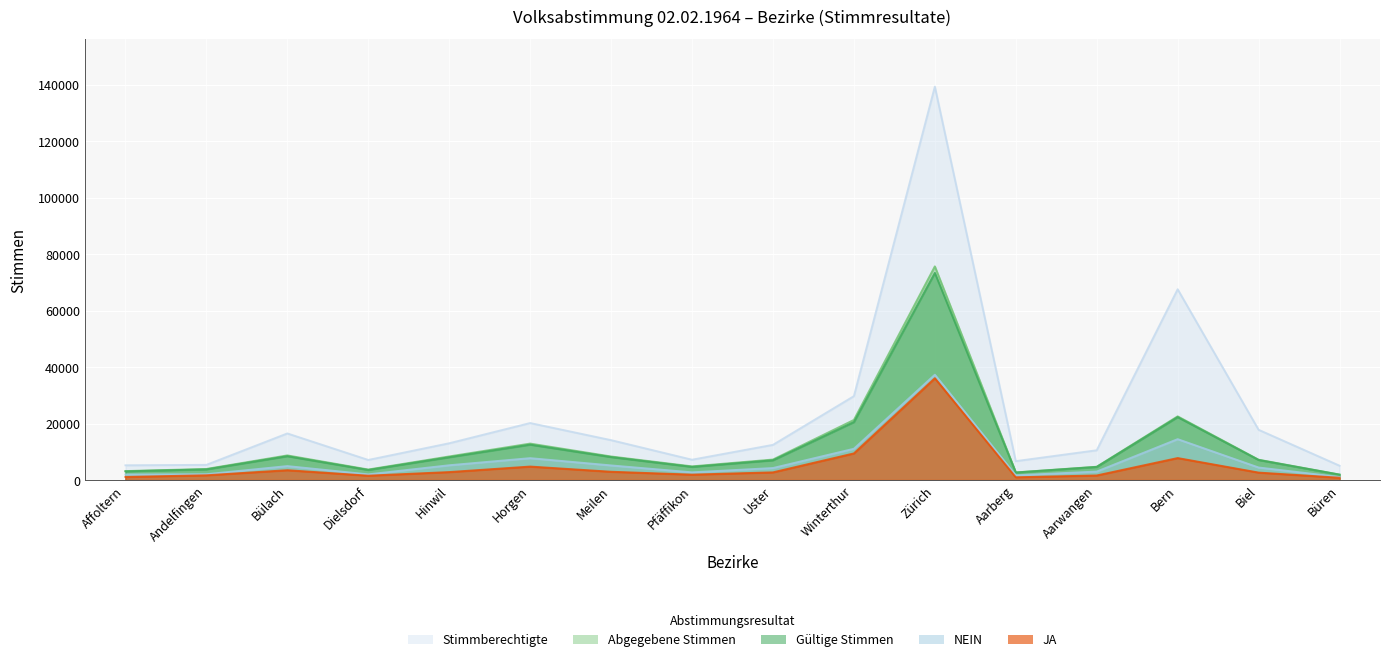

At how many categories does at least one series exceed 123488?

1